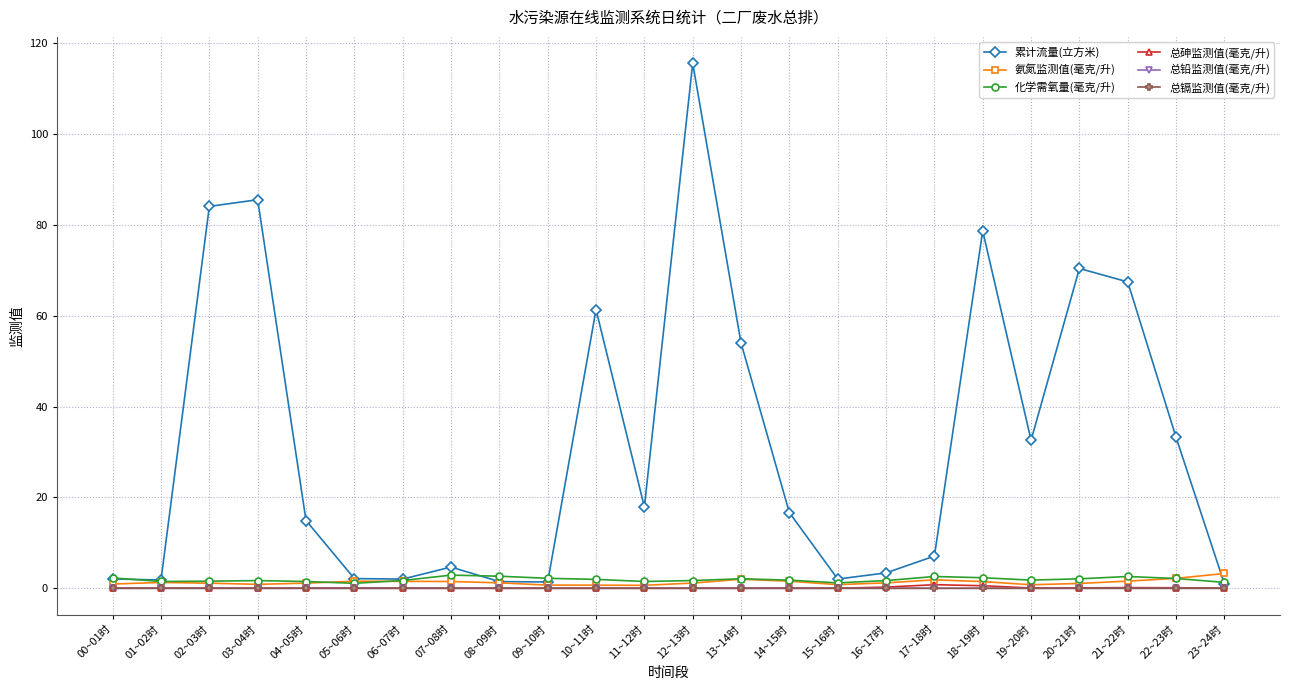

Which series has the largest total across all categories?

累计流量(立方米)